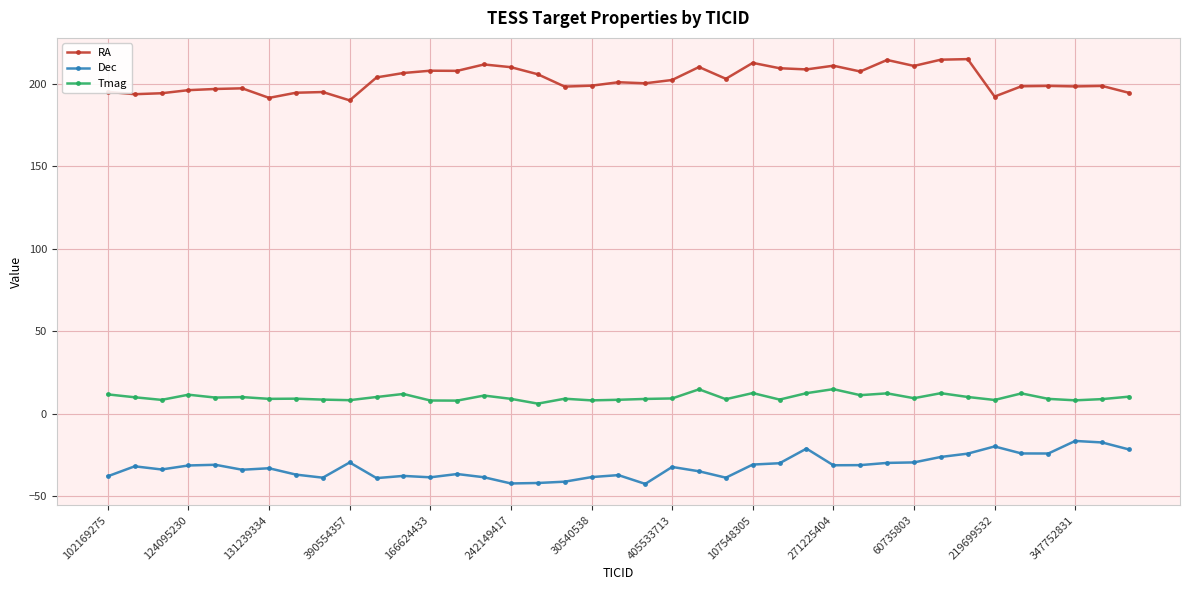

True or false: RA and Tmag cross at least once.

False